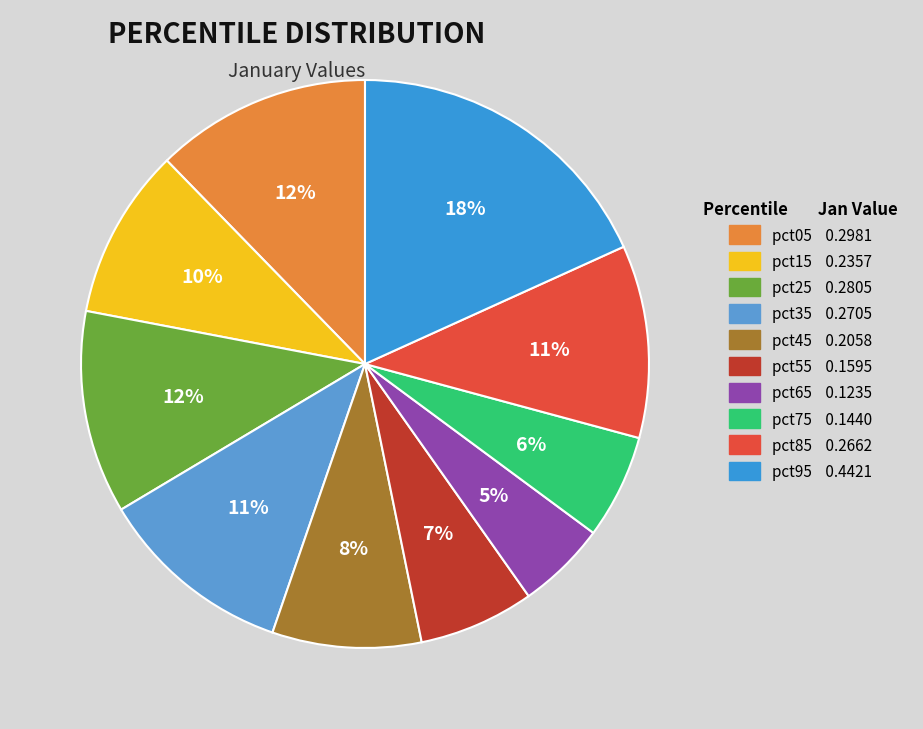

Combined, what portion of the pie is pct85 and pct45?

19.5%